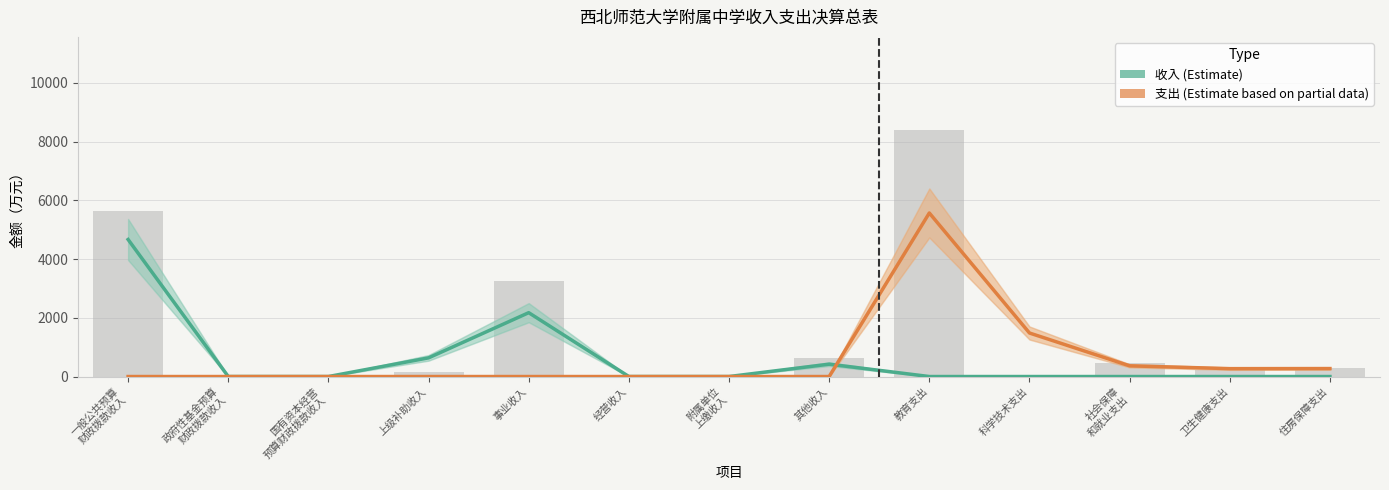

List the series in order of their overall mean, lowest first.

收入, 支出